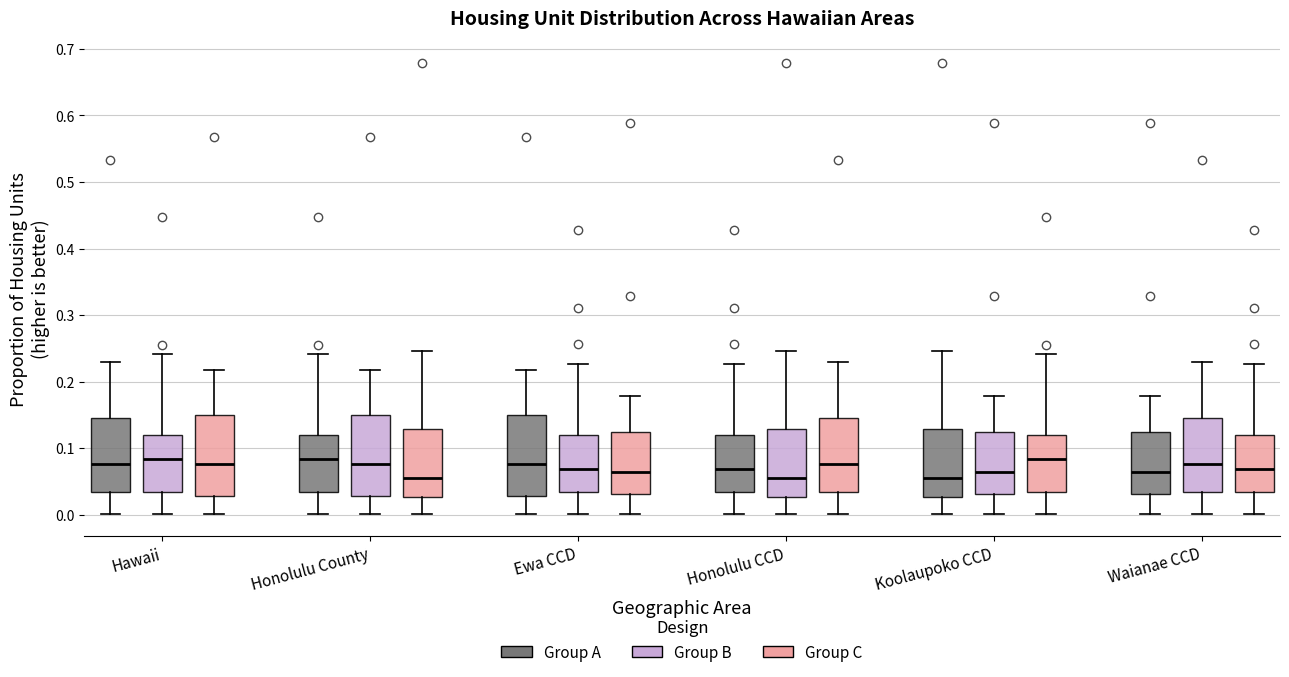

Reading left to right, read every box against the y-axis: the position of its median line, the range the box covers, and the ends of its whiskers. The values are not printed on the chart, so give them approximately, as read against the axis.

Hawaii (Group A): median 0.08, box 0.03 to 0.14, whiskers 0.00 to 0.23
Hawaii (Group B): median 0.08, box 0.03 to 0.12, whiskers 0.00 to 0.24
Hawaii (Group C): median 0.08, box 0.03 to 0.15, whiskers 0.00 to 0.22
Honolulu County (Group A): median 0.08, box 0.03 to 0.12, whiskers 0.00 to 0.24
Honolulu County (Group B): median 0.08, box 0.03 to 0.15, whiskers 0.00 to 0.22
Honolulu County (Group C): median 0.06, box 0.03 to 0.13, whiskers 0.00 to 0.25
Ewa CCD (Group A): median 0.08, box 0.03 to 0.15, whiskers 0.00 to 0.22
Ewa CCD (Group B): median 0.07, box 0.03 to 0.12, whiskers 0.00 to 0.23
Ewa CCD (Group C): median 0.06, box 0.03 to 0.12, whiskers 0.00 to 0.18
Honolulu CCD (Group A): median 0.07, box 0.03 to 0.12, whiskers 0.00 to 0.23
Honolulu CCD (Group B): median 0.06, box 0.03 to 0.13, whiskers 0.00 to 0.25
Honolulu CCD (Group C): median 0.08, box 0.03 to 0.14, whiskers 0.00 to 0.23
Koolaupoko CCD (Group A): median 0.06, box 0.03 to 0.13, whiskers 0.00 to 0.25
Koolaupoko CCD (Group B): median 0.06, box 0.03 to 0.12, whiskers 0.00 to 0.18
Koolaupoko CCD (Group C): median 0.08, box 0.03 to 0.12, whiskers 0.00 to 0.24
Waianae CCD (Group A): median 0.06, box 0.03 to 0.12, whiskers 0.00 to 0.18
Waianae CCD (Group B): median 0.08, box 0.03 to 0.14, whiskers 0.00 to 0.23
Waianae CCD (Group C): median 0.07, box 0.03 to 0.12, whiskers 0.00 to 0.23